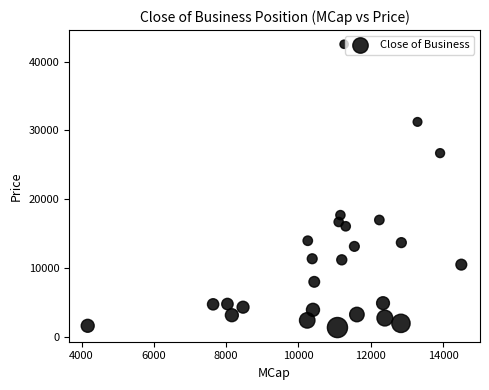

What Y value in the scatter plot is closest to 21944?

17700